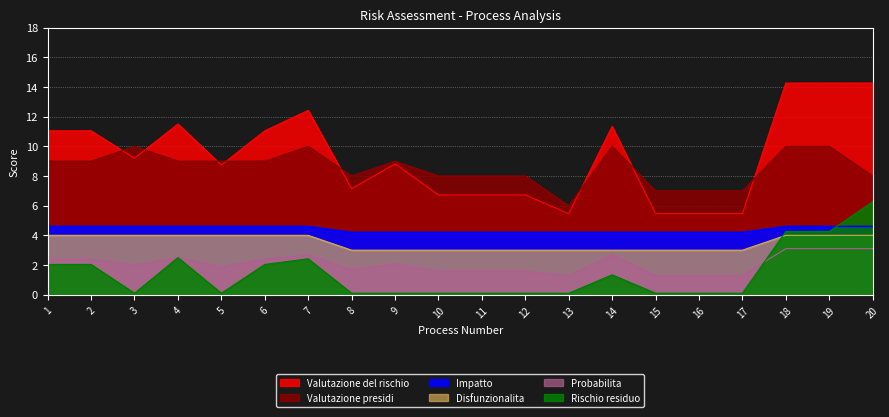

At which category is the sum across all series the highest?

18